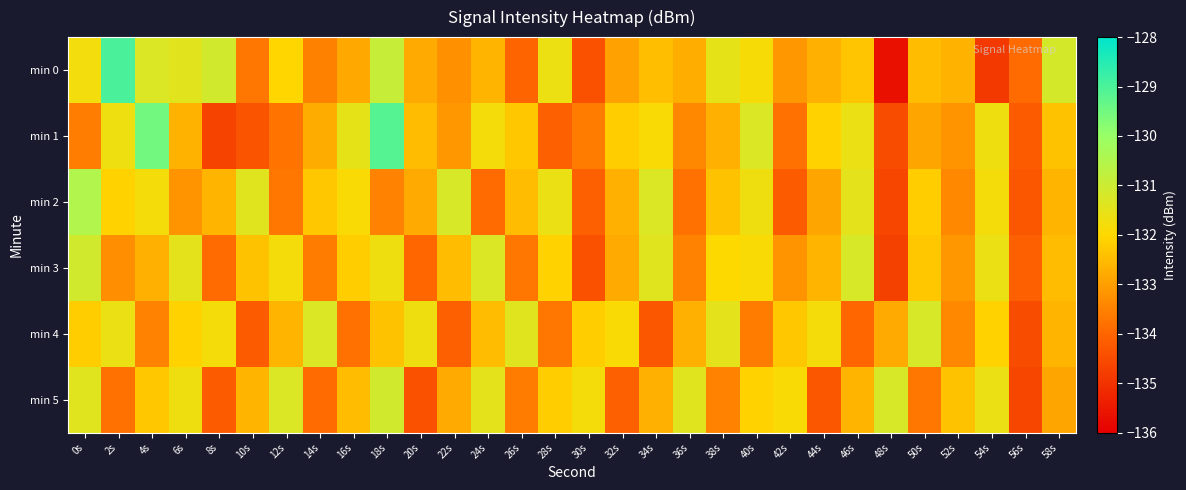

Reading left to right, transcribe all the data shown in this chart.

min 0: 0s=-131.8	2s=-129.0	4s=-131.3	6s=-131.4	8s=-131.1	10s=-133.7	12s=-132.1	14s=-133.5	16s=-132.8	18s=-130.9	20s=-132.8	22s=-133.2	24s=-132.6	26s=-134.0	28s=-131.6	30s=-134.4	32s=-133.0	34s=-132.4	36s=-132.7	38s=-131.5	40s=-131.9	42s=-133.2	44s=-132.7	46s=-132.3	48s=-135.7	50s=-132.5	52s=-132.7	54s=-134.9	56s=-133.9	58s=-131.2
min 1: 0s=-133.6	2s=-131.7	4s=-129.5	6s=-132.7	8s=-134.7	10s=-134.3	12s=-133.8	14s=-132.8	16s=-131.5	18s=-129.2	20s=-132.5	22s=-133.1	24s=-131.8	26s=-132.3	28s=-134.1	30s=-133.6	32s=-132.2	34s=-131.9	36s=-133.4	38s=-132.7	40s=-131.3	42s=-133.8	44s=-132.1	46s=-131.6	48s=-134.5	50s=-132.9	52s=-133.2	54s=-131.7	56s=-134.2	58s=-132.4
min 2: 0s=-130.5	2s=-132.1	4s=-131.8	6s=-133.2	8s=-132.6	10s=-131.4	12s=-133.7	14s=-132.3	16s=-131.9	18s=-133.5	20s=-132.8	22s=-131.2	24s=-133.9	26s=-132.5	28s=-131.6	30s=-134.1	32s=-132.7	34s=-131.3	36s=-133.8	38s=-132.4	40s=-131.7	42s=-134.2	44s=-132.9	46s=-131.5	48s=-134.6	50s=-132.2	52s=-133.4	54s=-131.8	56s=-134.3	58s=-132.6
min 3: 0s=-131.1	2s=-133.3	4s=-132.7	6s=-131.5	8s=-133.9	10s=-132.4	12s=-131.8	14s=-133.6	16s=-132.2	18s=-131.7	20s=-134.0	22s=-132.5	24s=-131.3	26s=-133.7	28s=-132.1	30s=-134.4	32s=-132.8	34s=-131.4	36s=-133.5	38s=-132.0	40s=-131.9	42s=-133.2	44s=-132.6	46s=-131.2	48s=-134.7	50s=-132.3	52s=-133.1	54s=-131.6	56s=-134.1	58s=-132.5
min 4: 0s=-132.2	2s=-131.6	4s=-133.5	6s=-132.1	8s=-131.8	10s=-134.2	12s=-132.6	14s=-131.3	16s=-133.8	18s=-132.4	20s=-131.7	22s=-134.1	24s=-132.5	26s=-131.4	28s=-133.7	30s=-132.2	32s=-131.9	34s=-134.3	36s=-132.7	38s=-131.5	40s=-133.6	42s=-132.3	44s=-131.8	46s=-134.0	48s=-132.8	50s=-131.2	52s=-133.4	54s=-132.1	56s=-134.5	58s=-132.6
min 5: 0s=-131.4	2s=-133.8	4s=-132.3	6s=-131.7	8s=-134.2	10s=-132.6	12s=-131.3	14s=-133.9	16s=-132.5	18s=-131.1	20s=-134.4	22s=-132.8	24s=-131.5	26s=-133.6	28s=-132.2	30s=-131.8	32s=-134.1	34s=-132.7	36s=-131.4	38s=-133.5	40s=-132.1	42s=-131.9	44s=-134.3	46s=-132.6	48s=-131.2	50s=-133.7	52s=-132.4	54s=-131.6	56s=-134.6	58s=-132.9